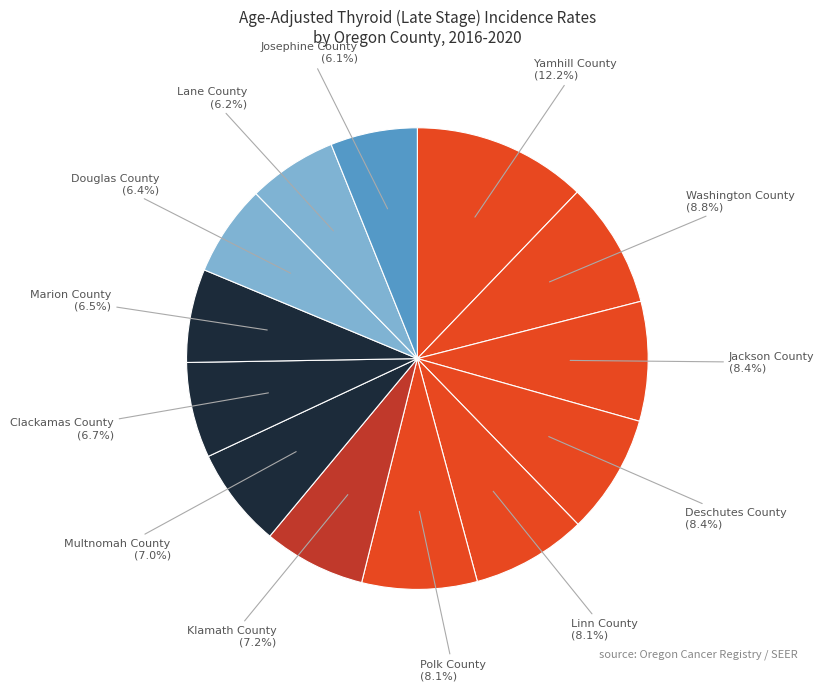

Count the number of slices in the pie.

13